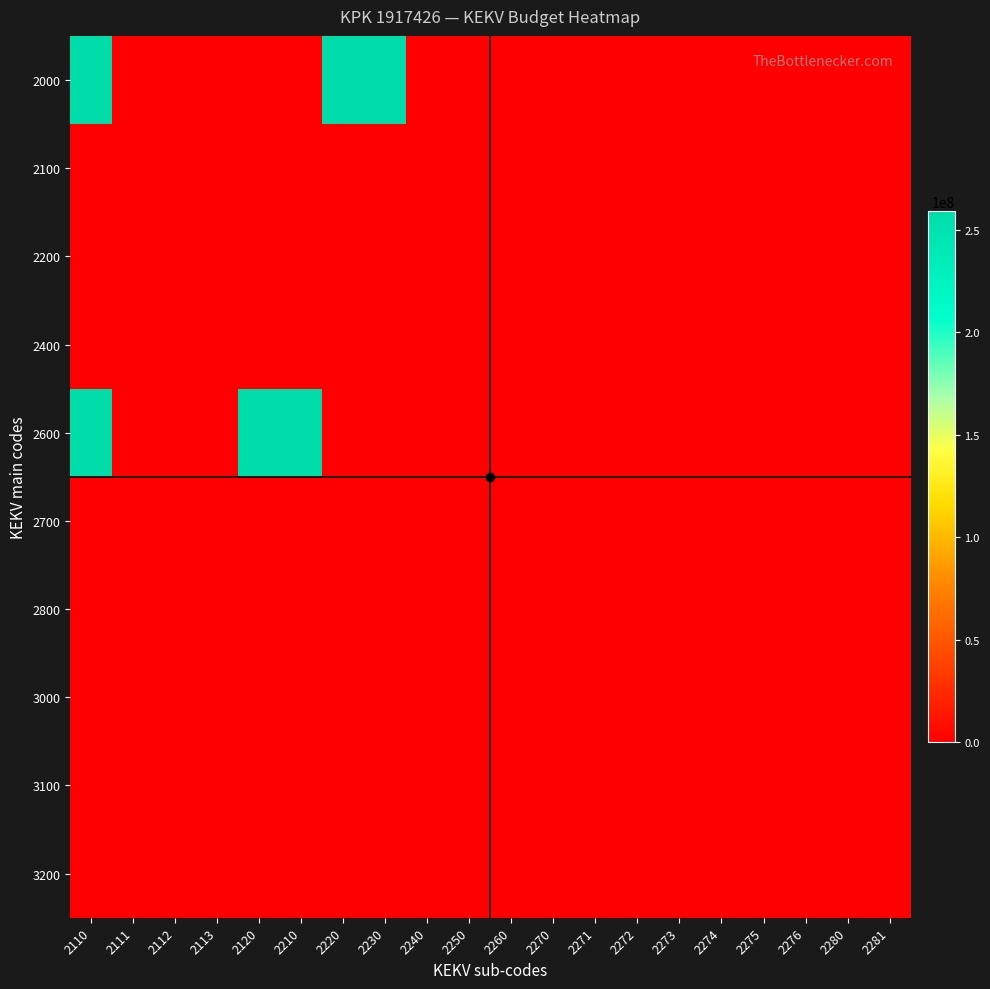

Which series has the largest range (max minus min)?

2000